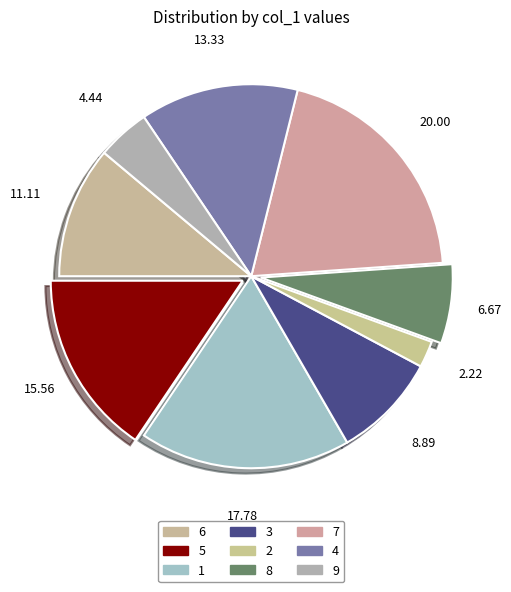

To the nearest percent, what is the combined percentage of 3 and 6?

20%